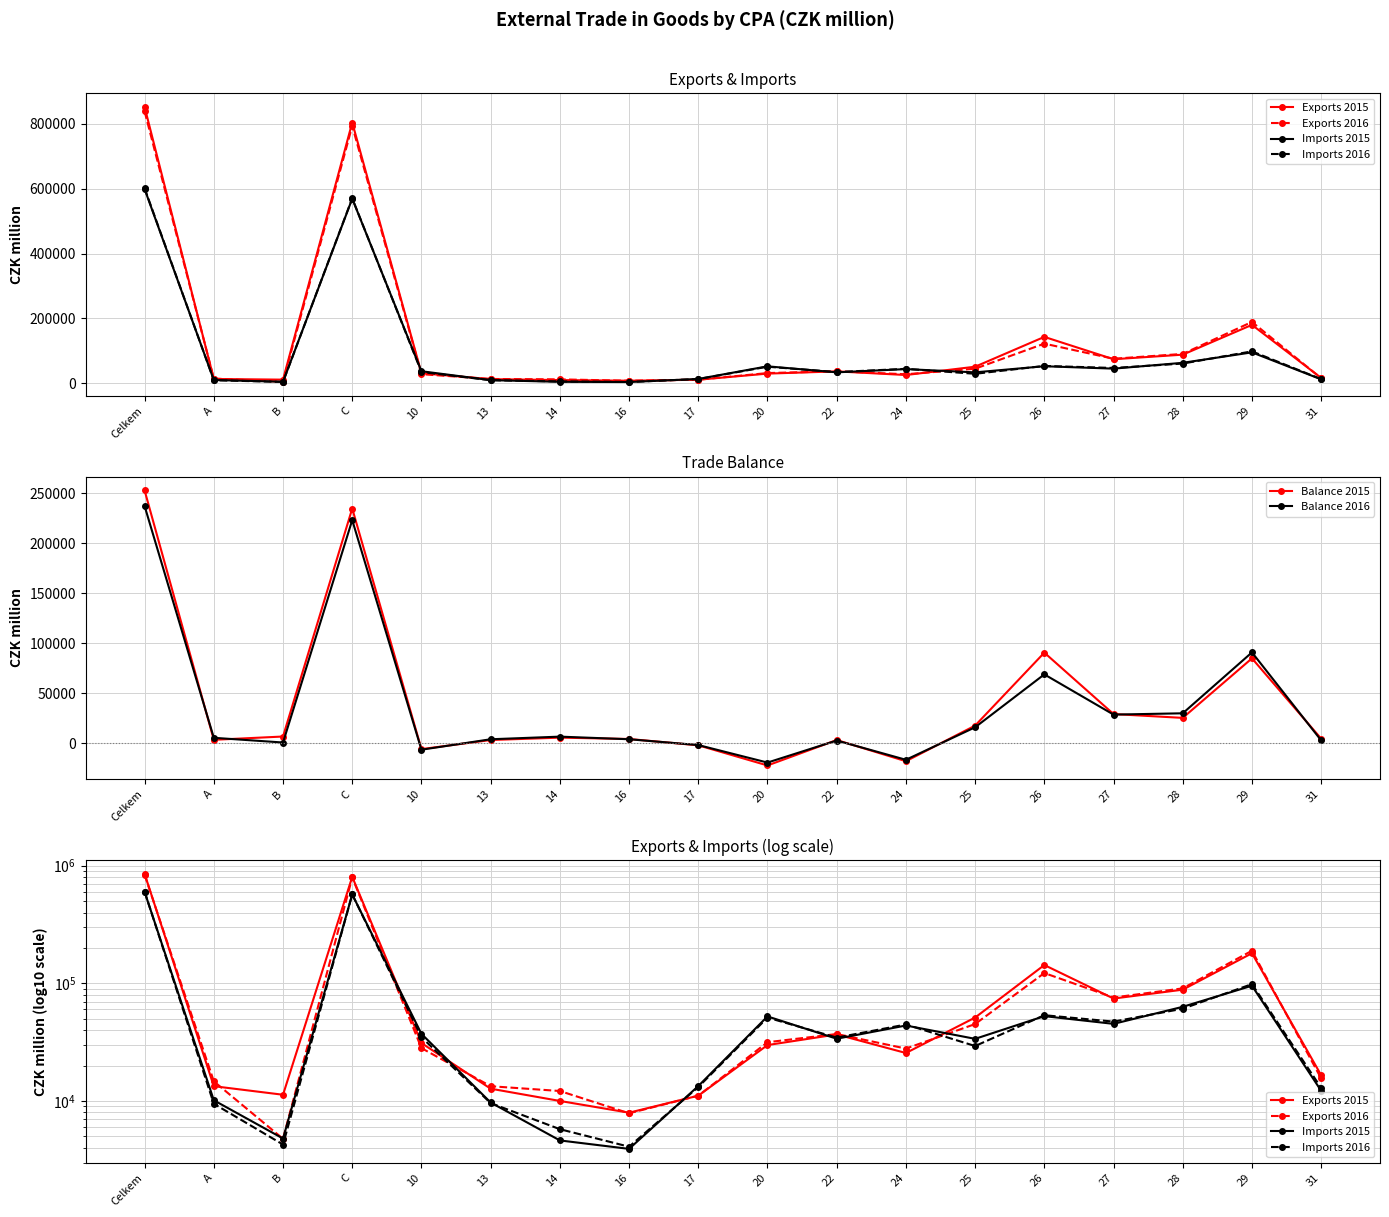

True or false: Exports 2015 and Imports 2015 cross at least once.

True